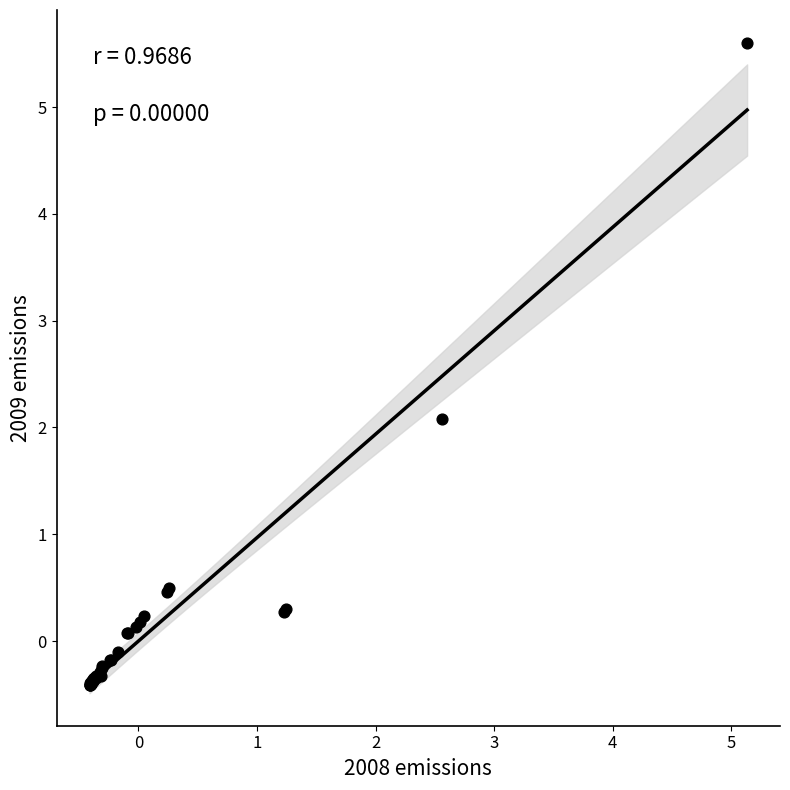

What Y value in the scatter plot is closest to 2?

2.1